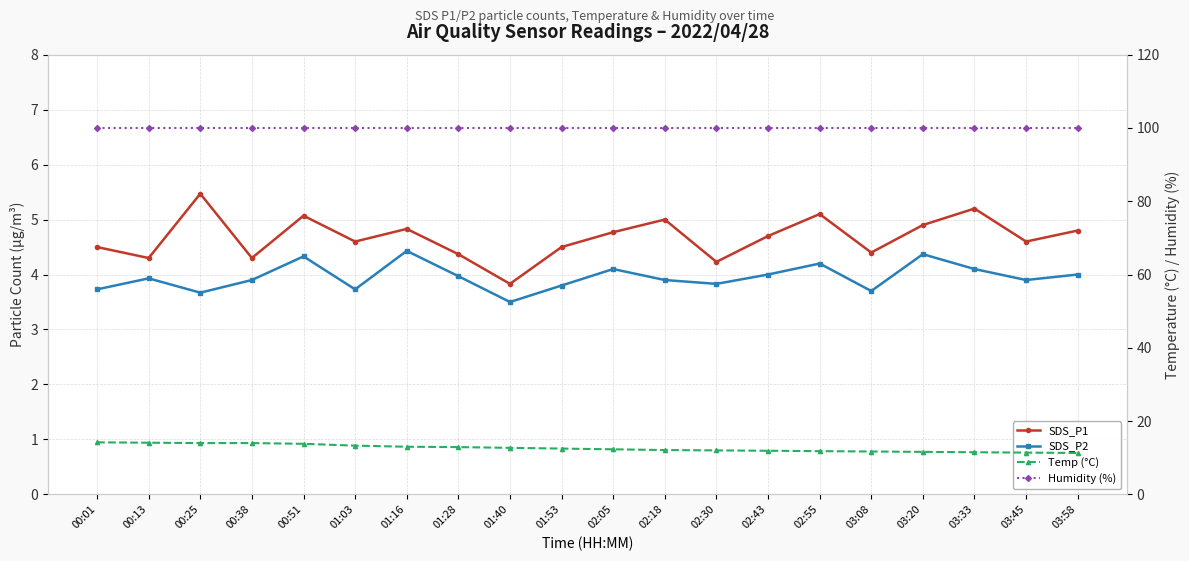

Which series has the largest total across all categories?

Humidity (%)